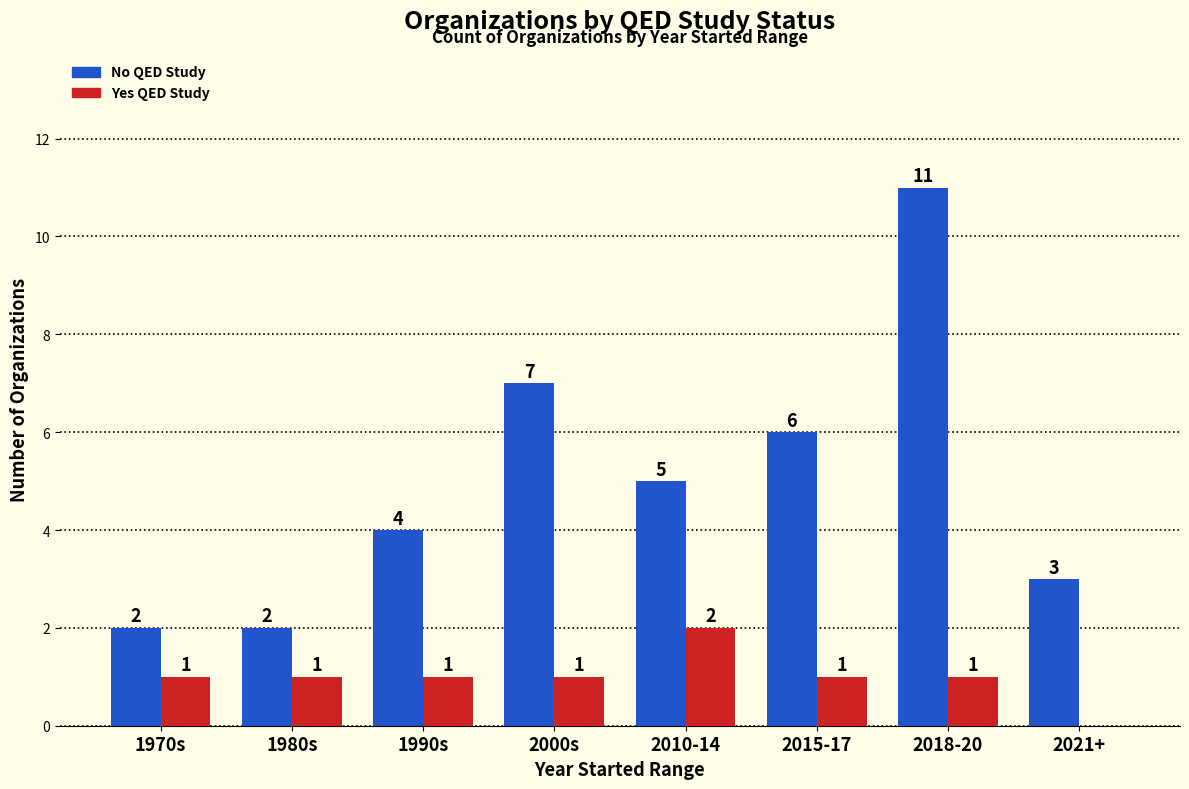

At which category is the sum across all series the highest?

2018-20